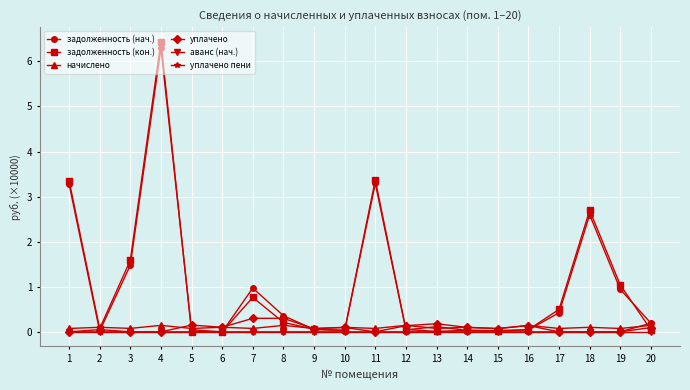

At which category does the chart reach its peak across all series?

4